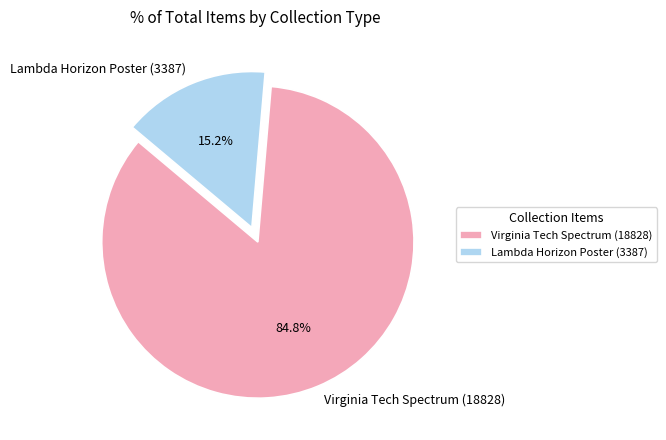

Count the number of slices in the pie.

2